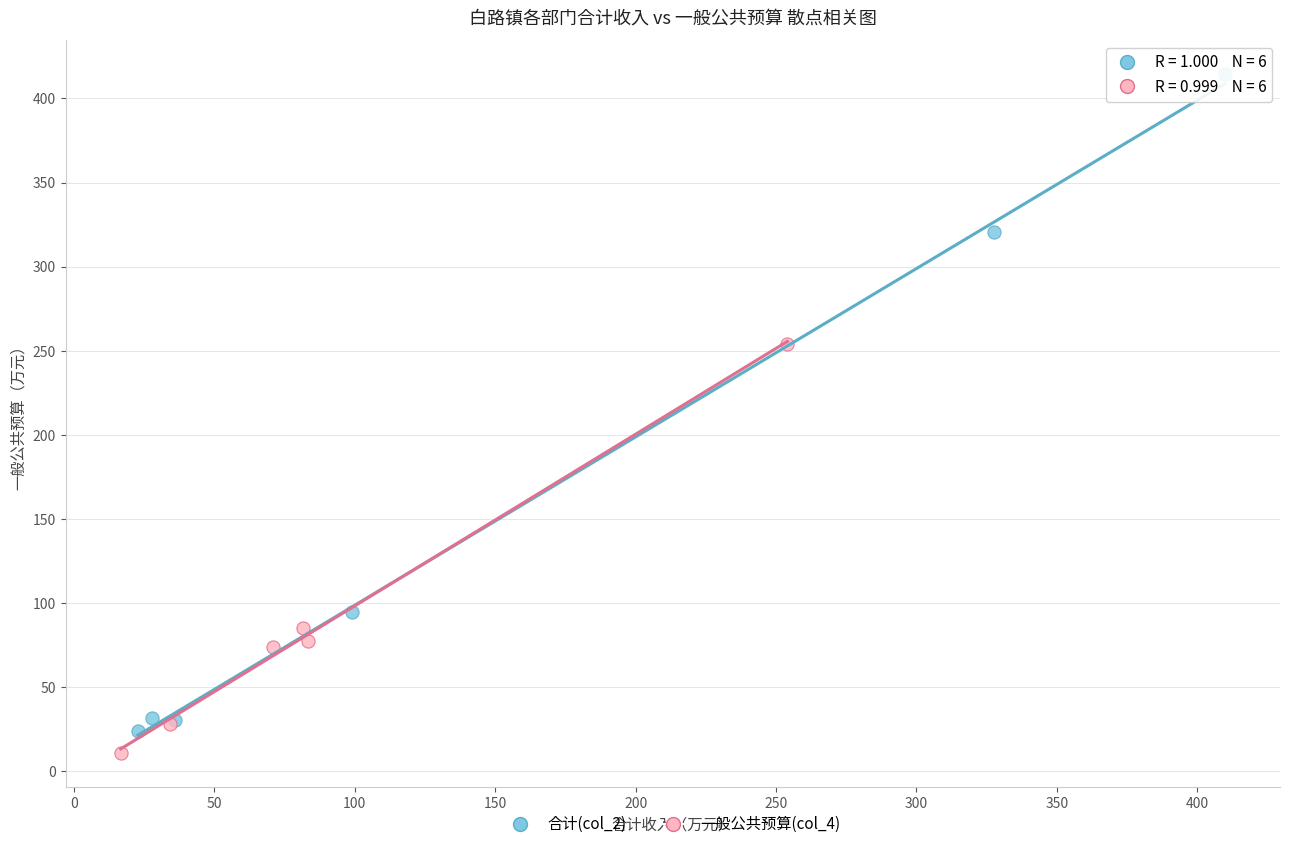

Which series has the largest Y range (max minus min)?

合计(col_2)